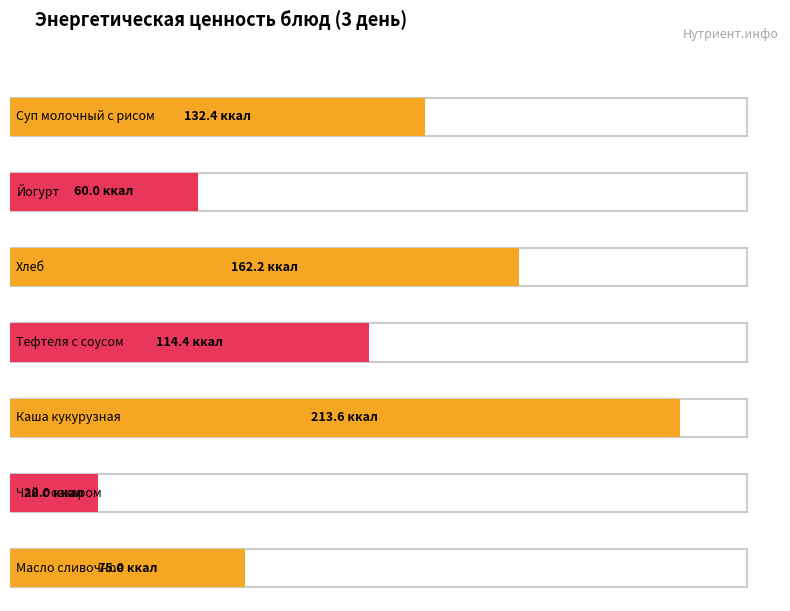

Which category has the lowest value across all series?

Чай с сахаром